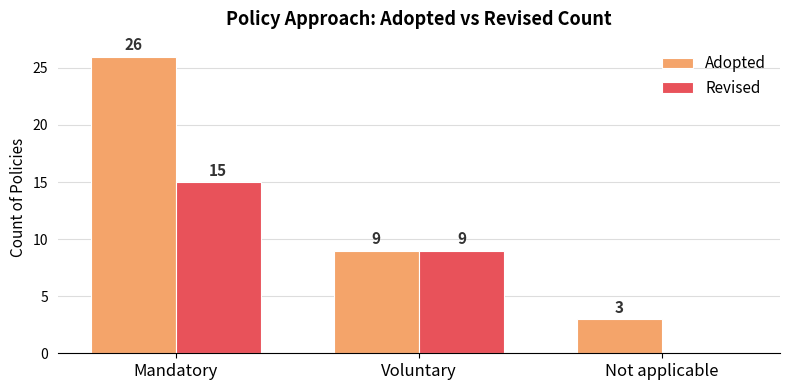

Is it true that Revised equals 0 at Not applicable?

True